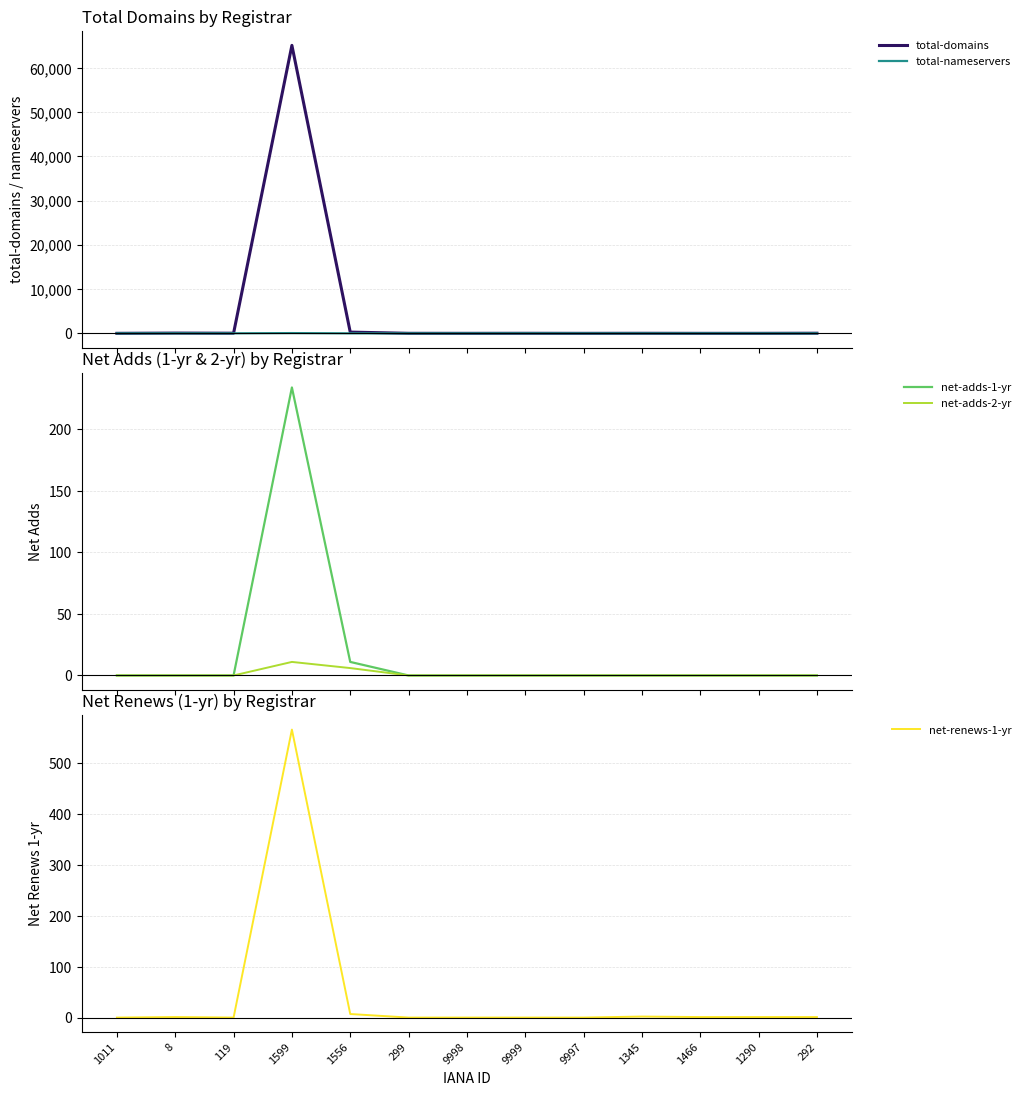

True or false: total-domains and net-adds-1-yr cross at least once.

False